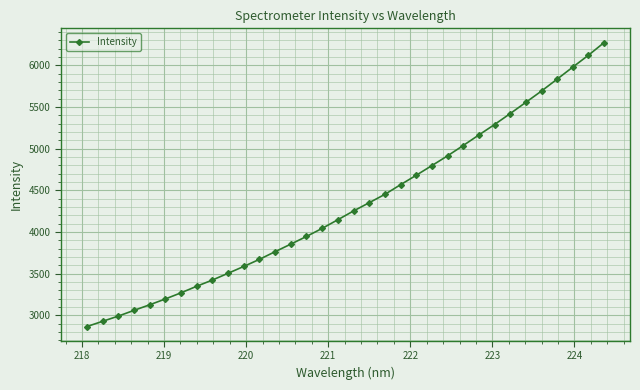

What is the smallest value displayed?

2866.7